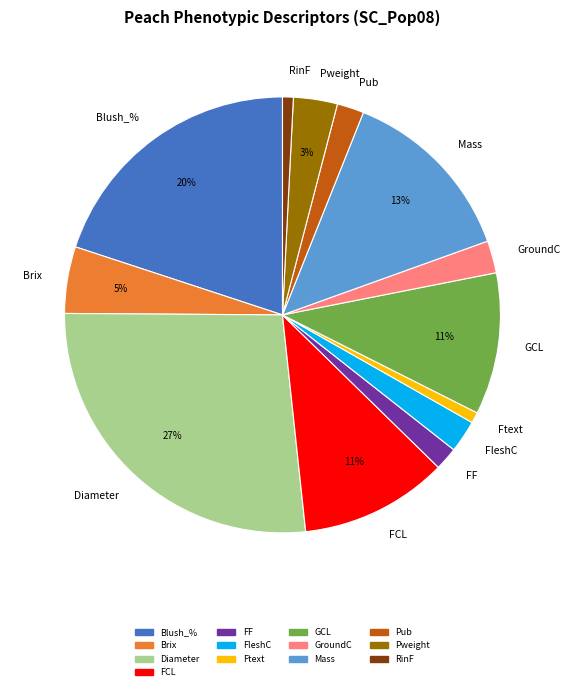

What percentage is the Ftext slice, to the nearest percent?

1%